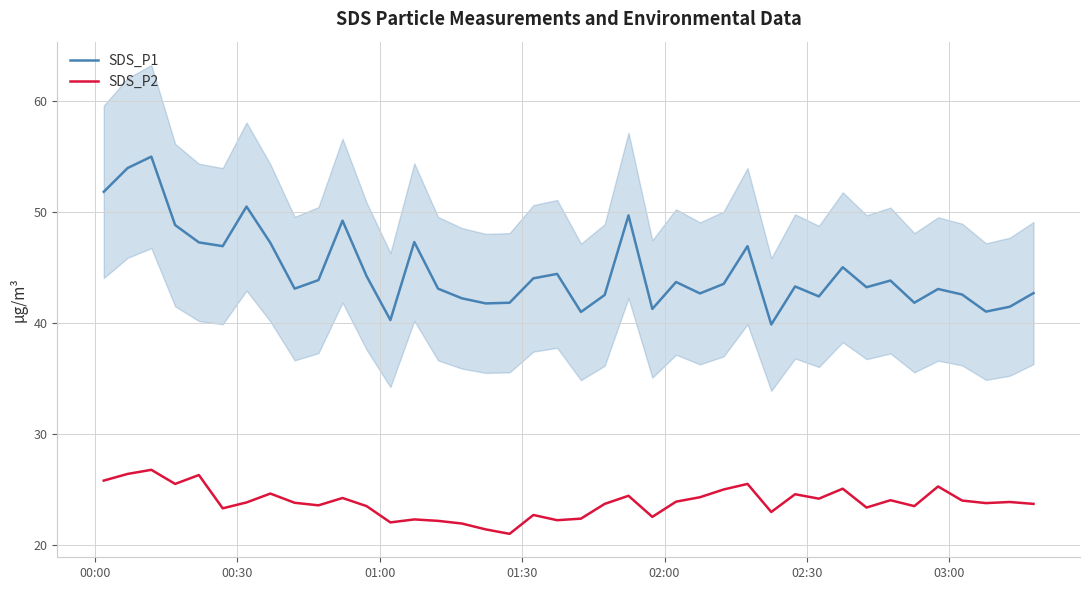

What is the lowest value of the SDS_P1 series?

39.9